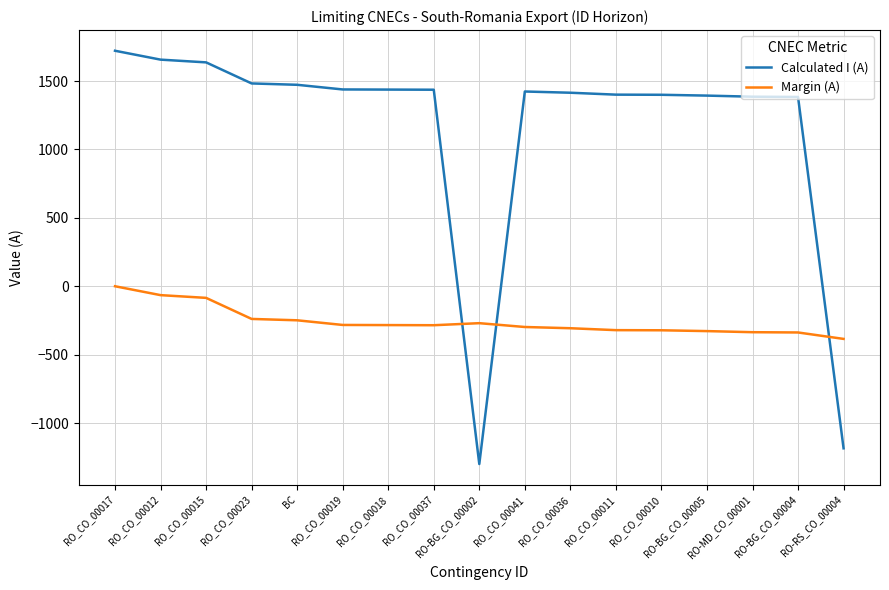

Rank the series by their average value, from lowest to highest.

Margin (A), Calculated I (A)